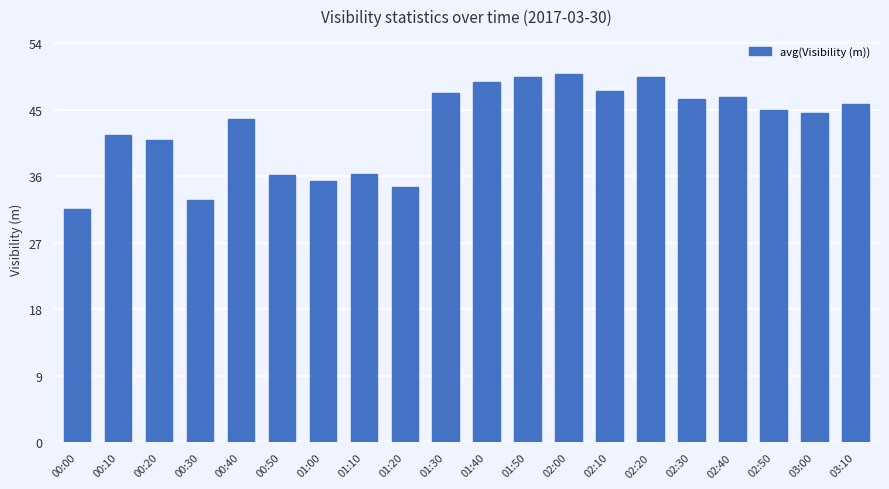

What is the change in value from 01:30 to 02:50?

-2289